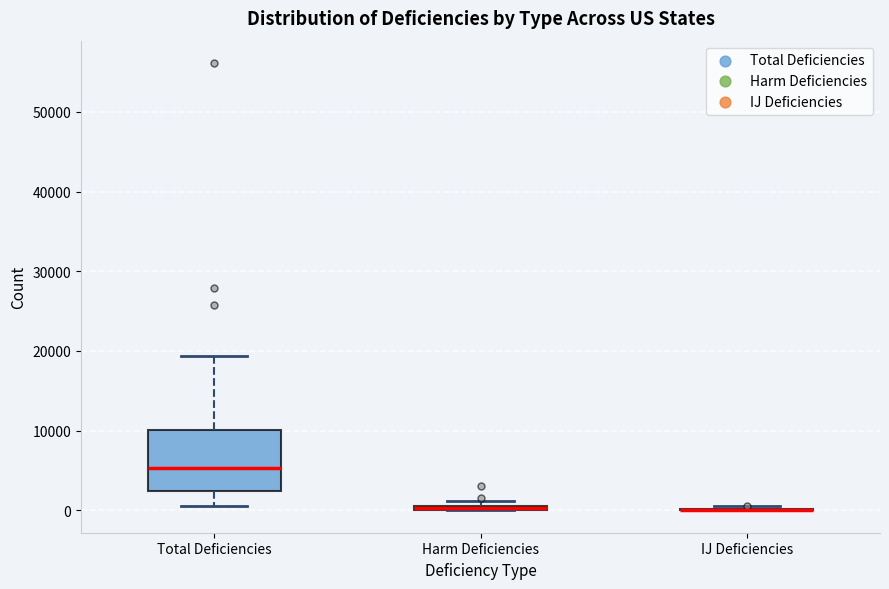

Comparing the boxes themselves (not the whiskers), which one is the tallest?

Total Deficiencies